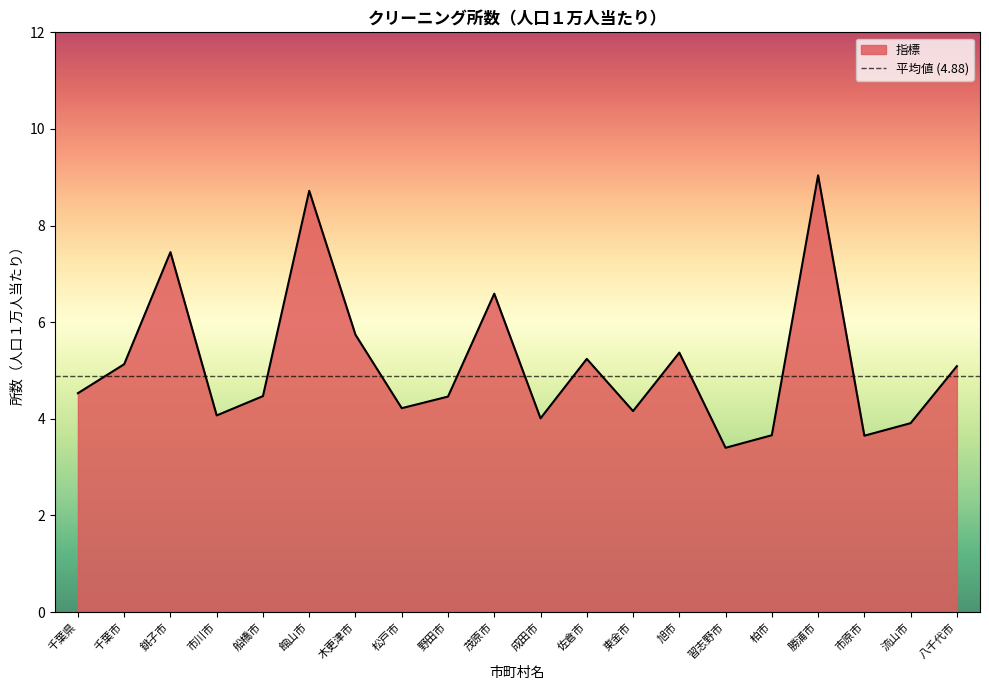

List the labels in order of value, smallest first.

習志野市, 市原市, 柏市, 流山市, 成田市, 市川市, 東金市, 松戸市, 野田市, 船橋市, 千葉県, 八千代市, 千葉市, 佐倉市, 旭市, 木更津市, 茂原市, 銚子市, 館山市, 勝浦市